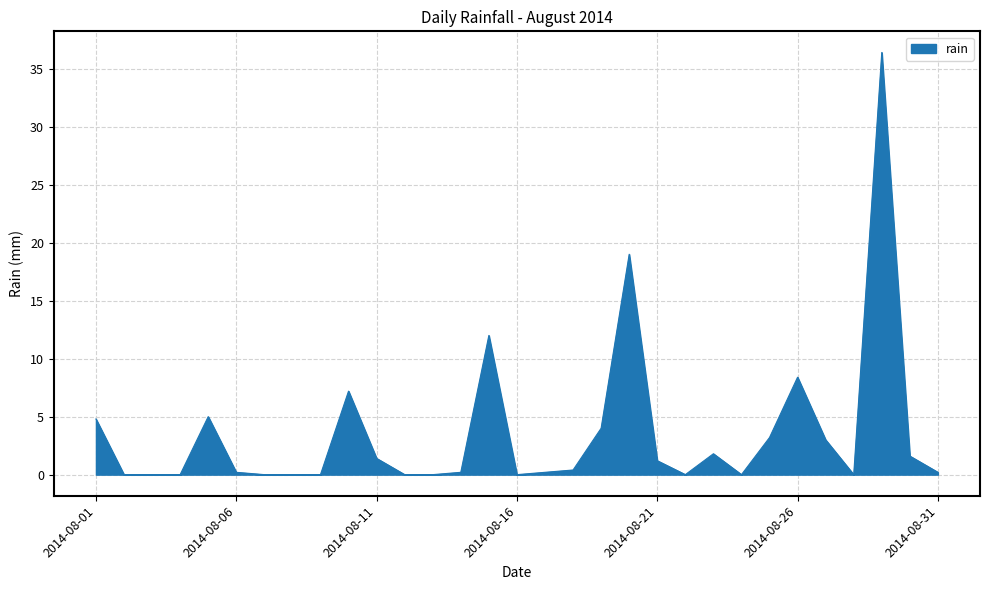

What is the difference between the maximum and minimum values?

36.4